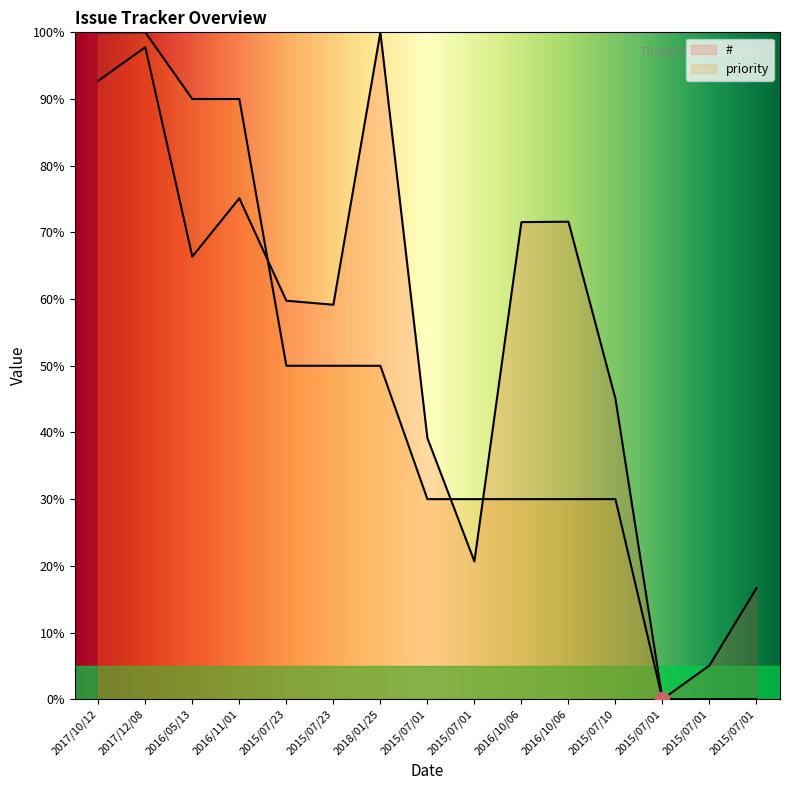

What is the difference between the maximum and minimum values in the # series?

100.0